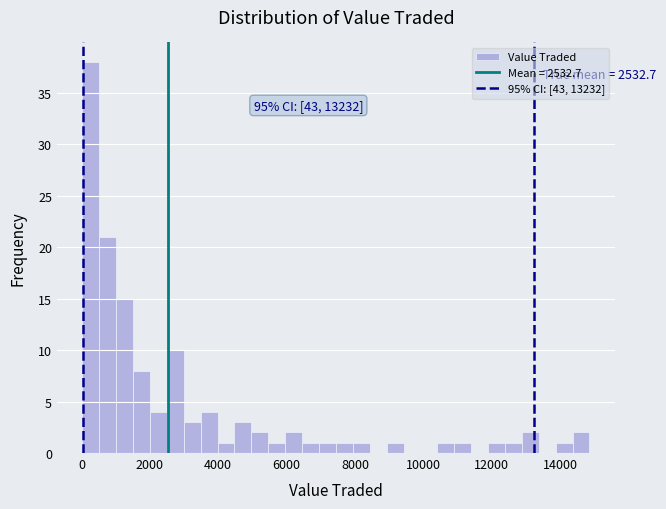

Read against the x-axis, roughly where is the centre of the tallest bar?

200